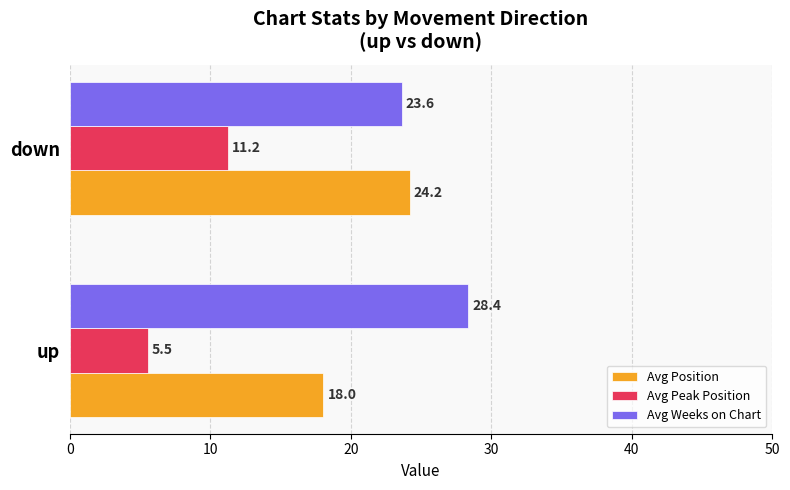

Which series has the widest spread of values?

Avg Position